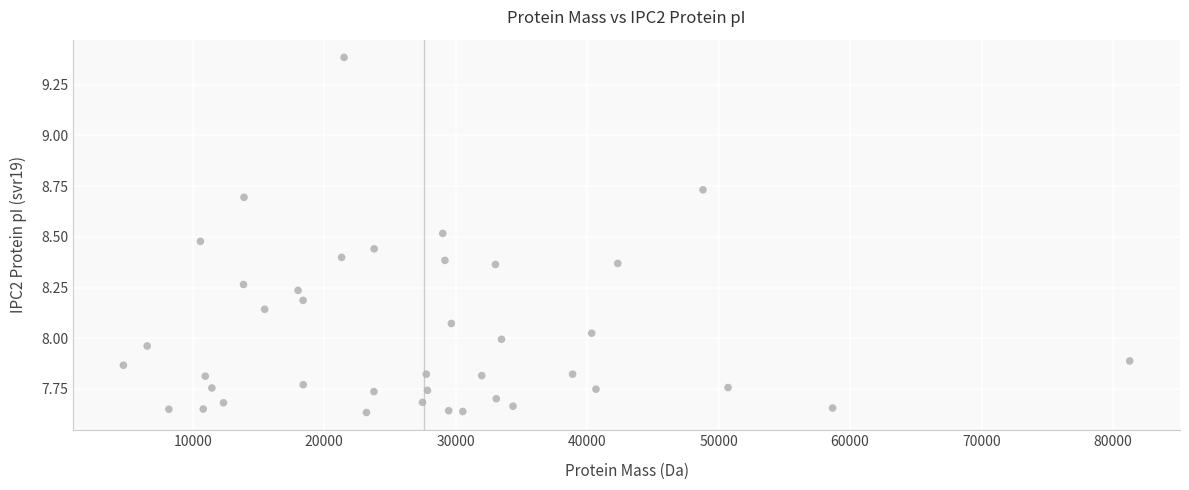

What is the range of X values (max minus min)?

76526.3